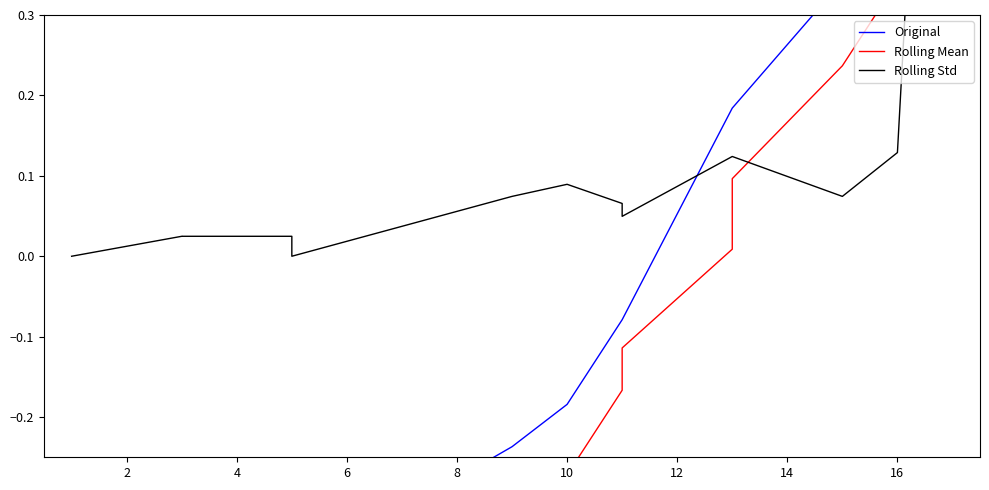

Rank the series by their maximum value, from lowest to highest.

Rolling Std, Rolling Mean, Original